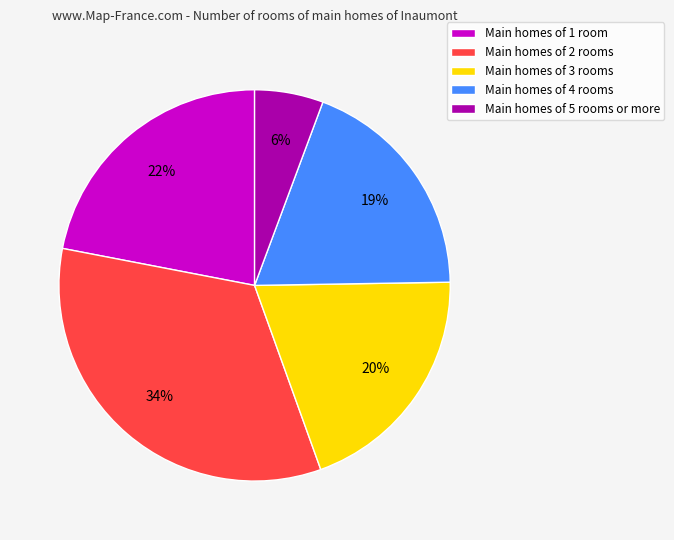

Does any single category account for the majority?

No